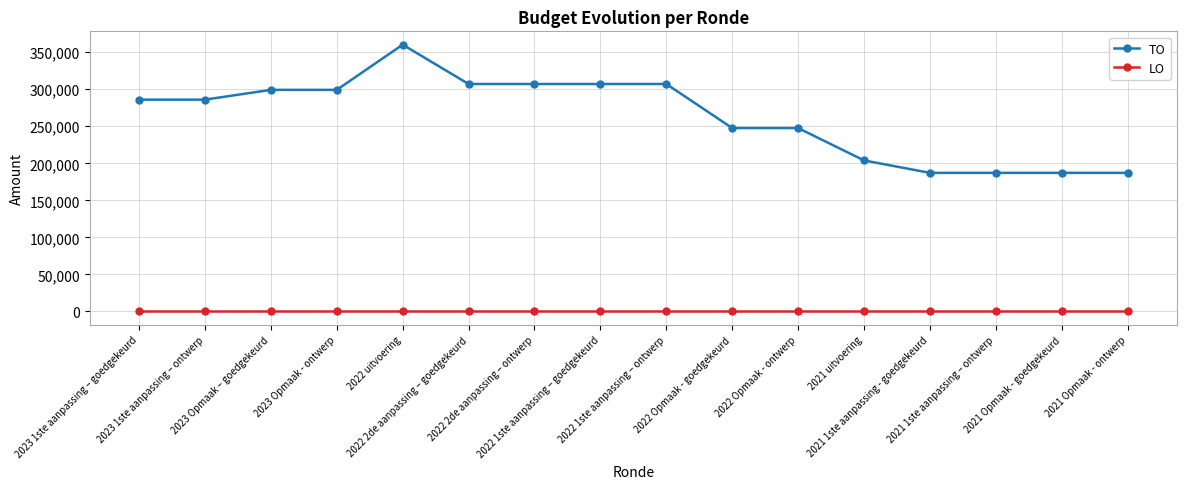

The value of TO at 2021 Opmaak - ontwerp is 187143. True or false?

True